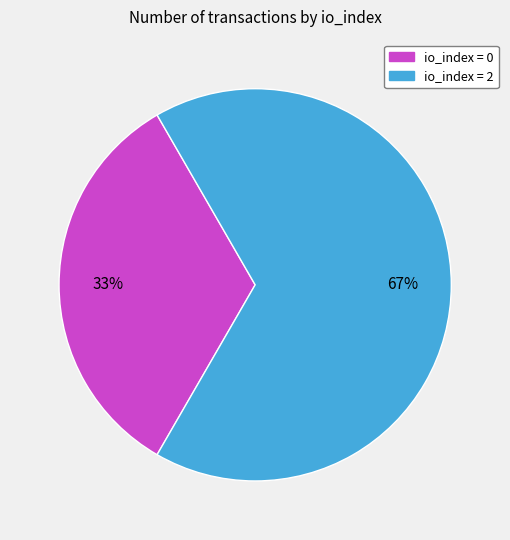

Is there any slice that represents more than half of the pie?

Yes